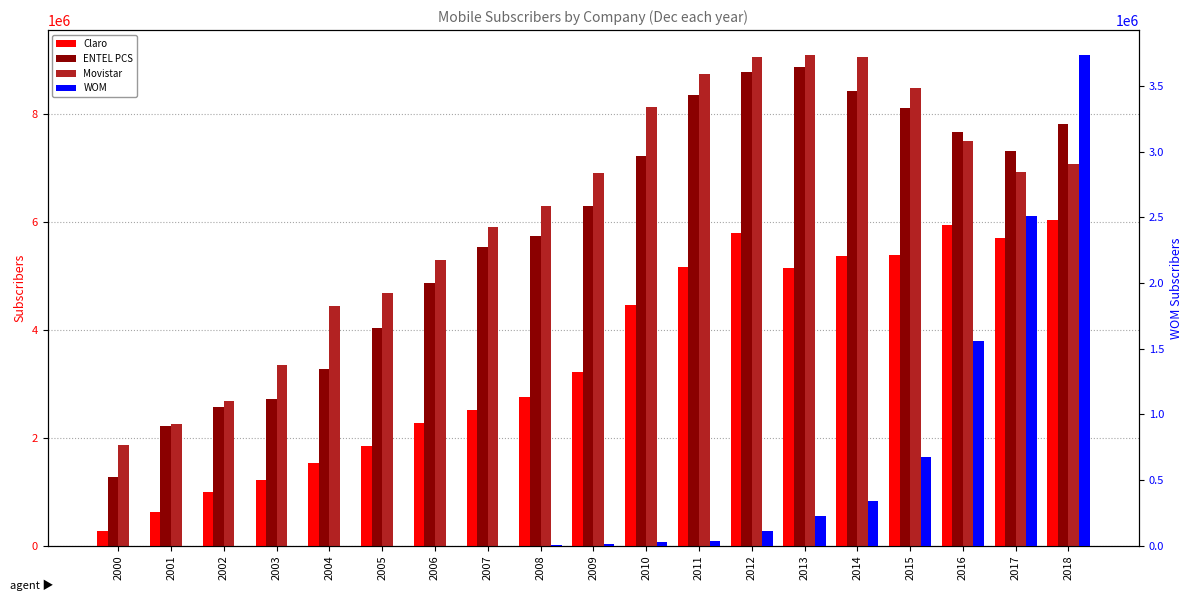

Reading left to right, what are all the values shown in this chart?

Claro: 264032	629775	986402	1211157	1538511	1853361	2281273	2520345	2749208	3225329	4465518	5163199	5802164	5154169	5380411	5384385	5941185	5712073	6043996
ENTEL PCS: 1273977	2210284	2568427	2716350	3270725	4033990	4864081	5532612	5741086	6299268	7229289	8355931	8780825	8872102	8434268	8109615	7663748	7311870	7824690
Movistar: 1863516	2260724	2689481	3340774	4452149	4682221	5305447	5902245	6299087	6911730	8129251	8756608	9054749	9106871	9071807	8493331	7497409	6935587	7072696
WOM: 0	0	0	0	0	0	0	0	7212	13896	27557	37413	111583	227844	339410	670935	1559426	2511493	3740878